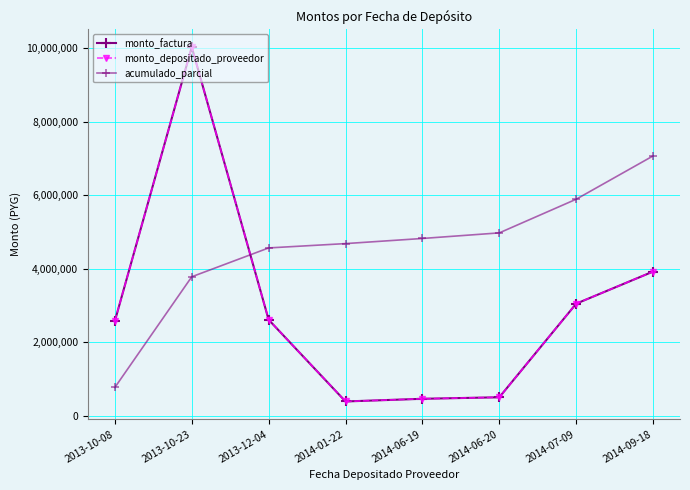

Where is the first local minimum for monto_depositado_proveedor?

2014-01-22